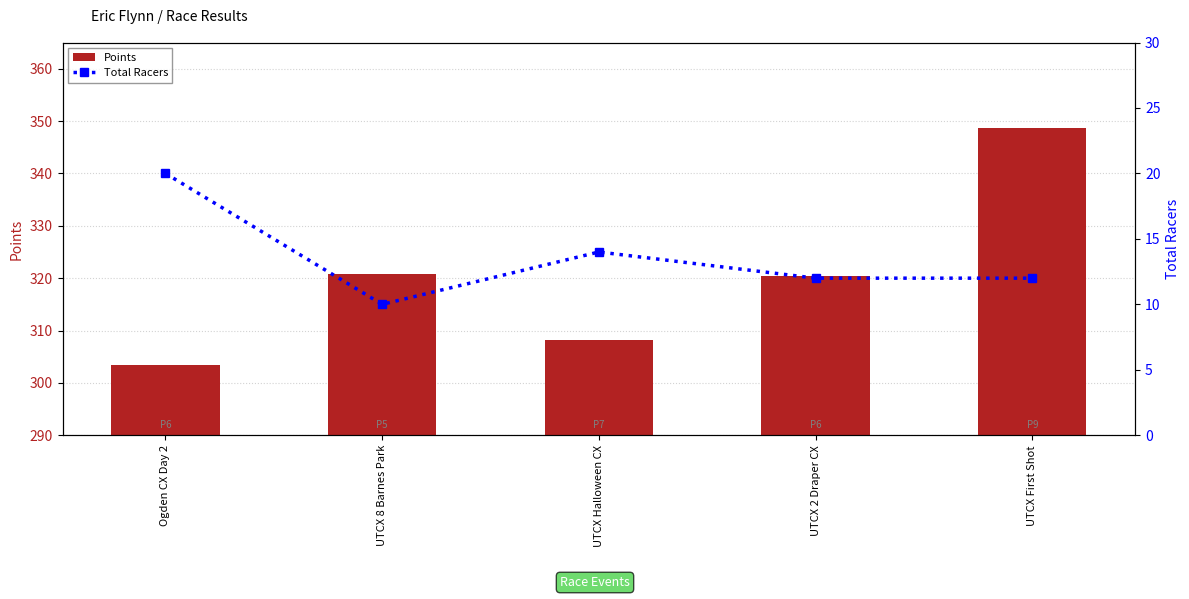

How many groups of bars are there?

5